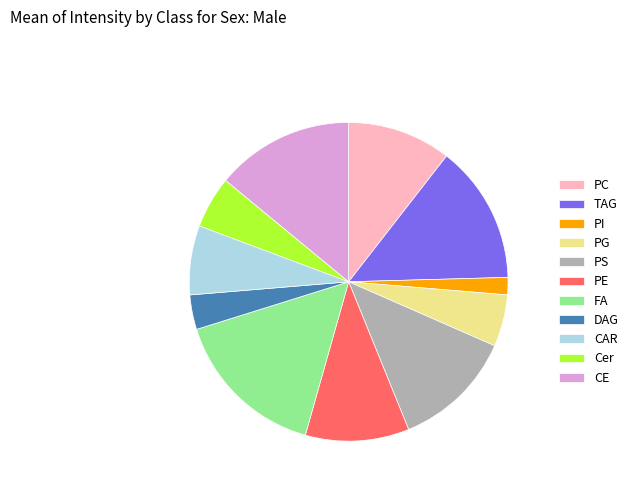

The TAG slice represents 5% of the pie. True or false?

False